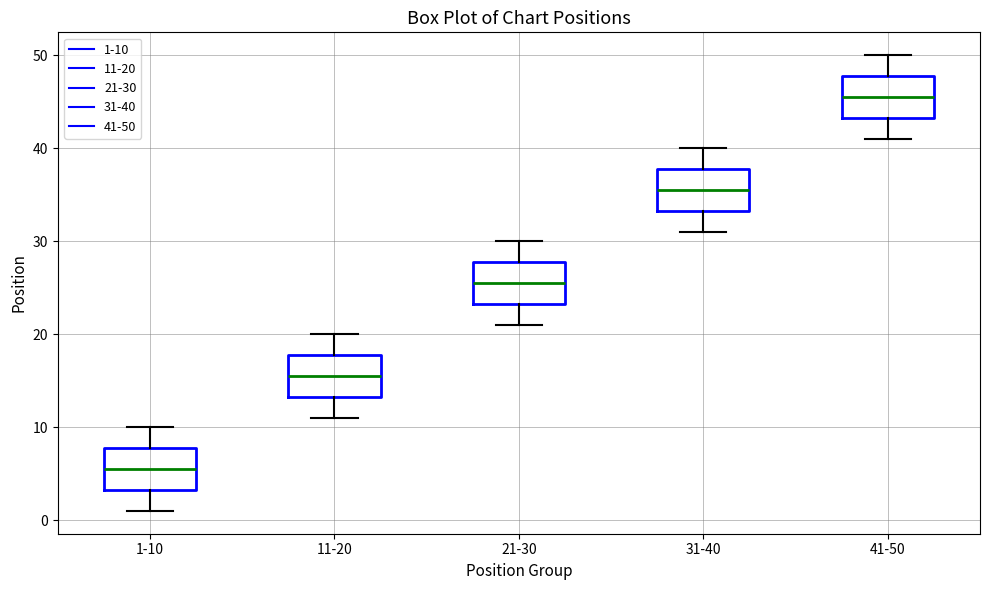

Reading left to right, read every box against the y-axis: the position of its median line, the range the box covers, and the ends of its whiskers. The values are not printed on the chart, so give them approximately, as read against the axis.

1-10: median 6, box 3 to 8, whiskers 1 to 10
11-20: median 16, box 13 to 18, whiskers 11 to 20
21-30: median 26, box 23 to 28, whiskers 21 to 30
31-40: median 36, box 33 to 38, whiskers 31 to 40
41-50: median 46, box 43 to 48, whiskers 41 to 50